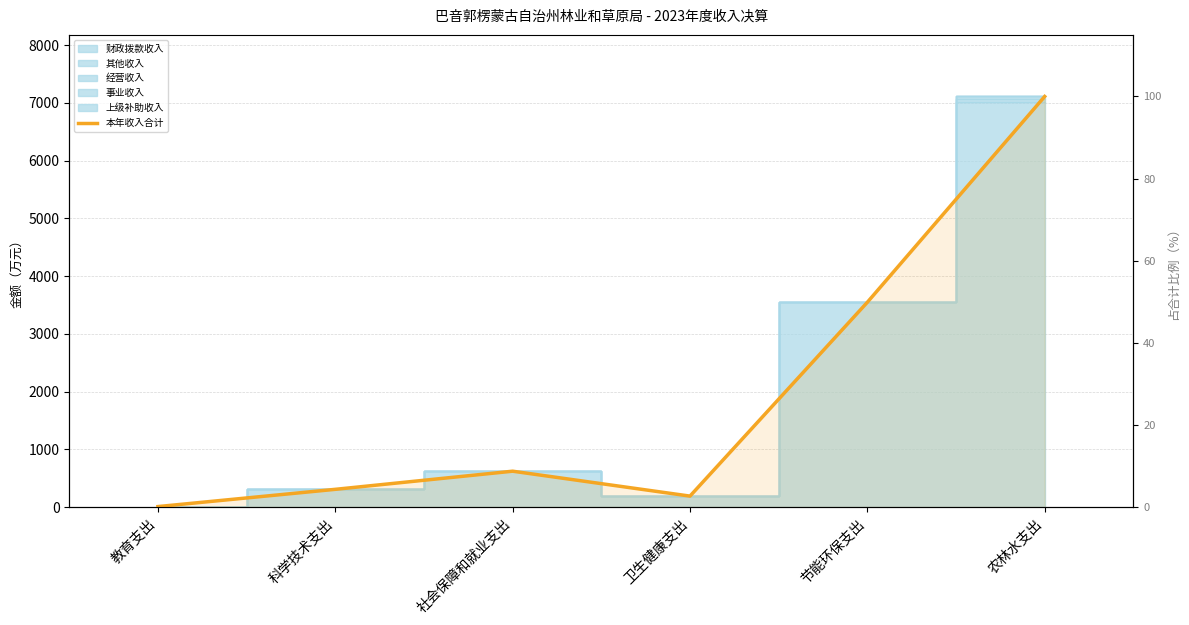

How many lines are shown in the chart?

1